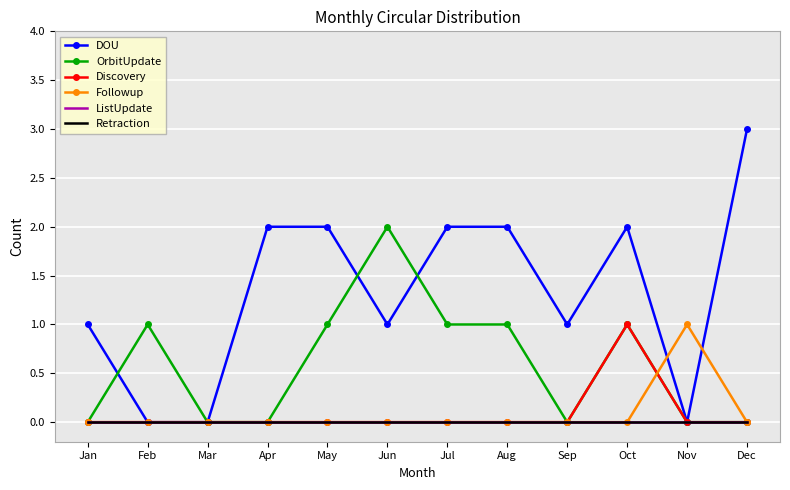

Reading left to right, transcribe all the data shown in this chart.

DOU: 1	0	0	2	2	1	2	2	1	2	0	3
OrbitUpdate: 0	1	0	0	1	2	1	1	0	1	0	0
Discovery: 0	0	0	0	0	0	0	0	0	1	0	0
Followup: 0	0	0	0	0	0	0	0	0	0	1	0
ListUpdate: 0	0	0	0	0	0	0	0	0	0	0	0
Retraction: 0	0	0	0	0	0	0	0	0	0	0	0